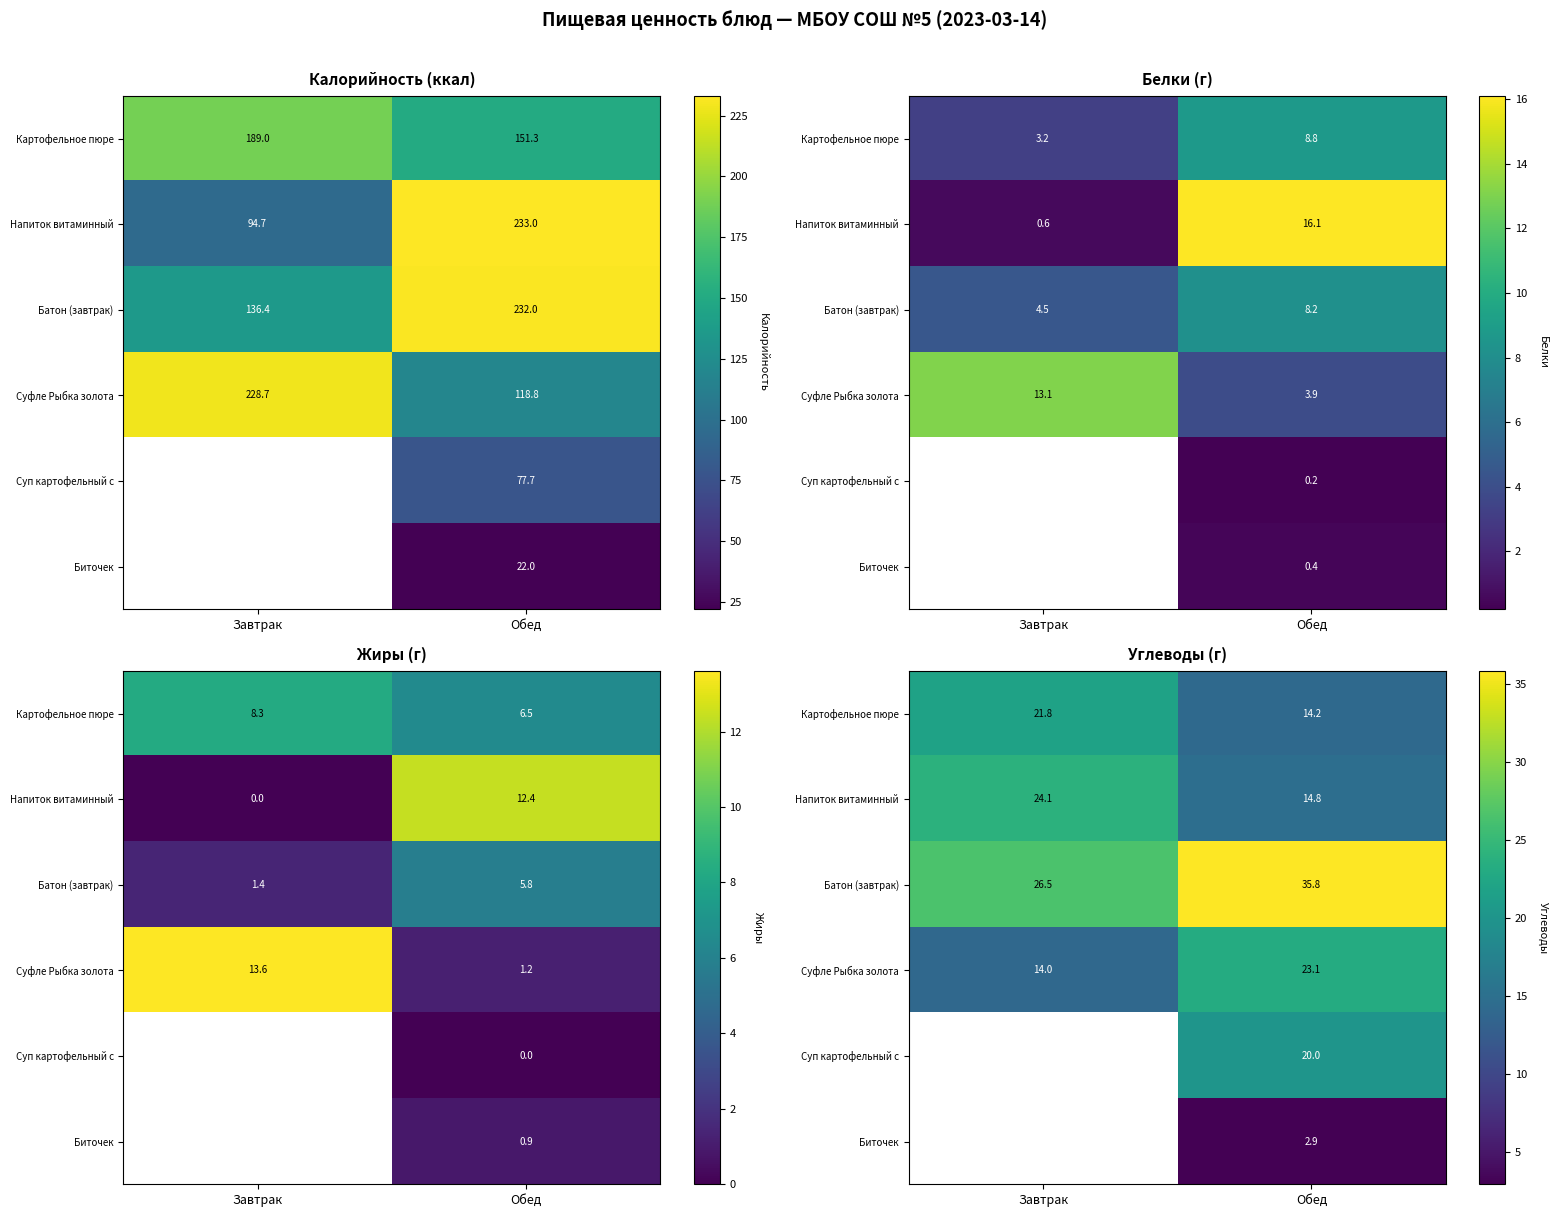

Is it true that Картофельное пюре equals 14.2 at Обед?

True